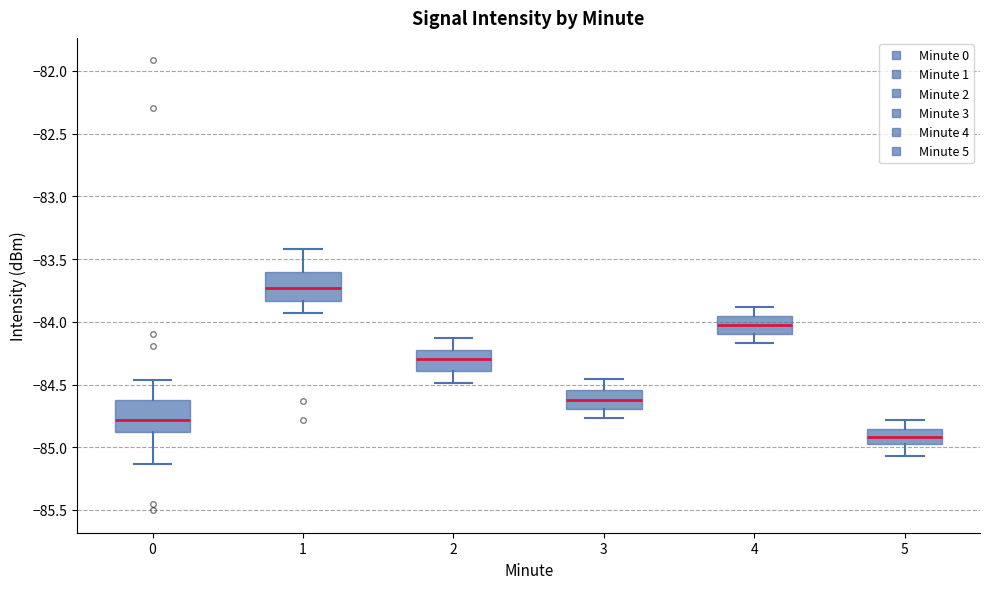

Which box's median line is the highest?

1